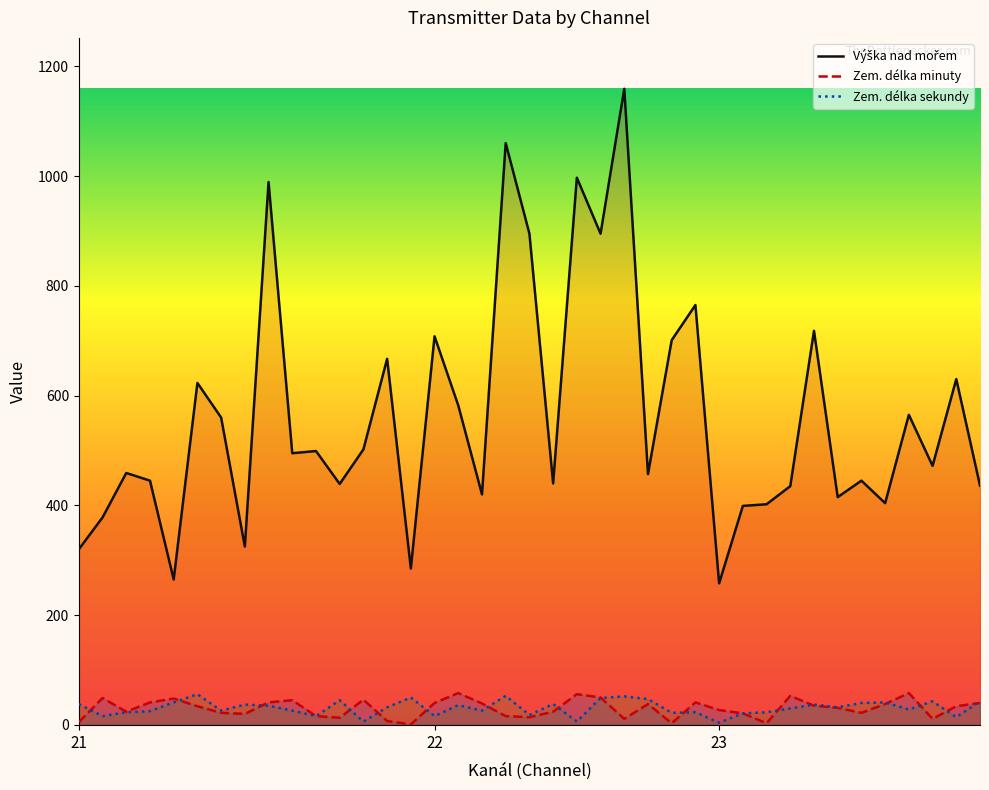

Reading left to right, what are all the values shown in this chart?

Výška nad mořem: 320	378	459	445	265	623	560	325	989	495	499	439	502	667	285	708	582	420	1060	895	440	997	895	1159	457	701	765	258	399	402	435	718	415	445	404	565	472	630	436
Zem. délka minuty: 5	49	24	41	48	34	22	20	41	45	16	13	46	7	1	40	58	39	16	14	24	56	50	11	38	3	41	27	21	3	53	35	31	22	38	58	11	34	40
Zem. délka sekundy: 38	16	23	25	41	56	26	37	35	26	16	45	6	32	50	16	36	26	53	18	38	6	49	52	47	22	23	4	21	23	30	37	32	40	41	28	43	14	43